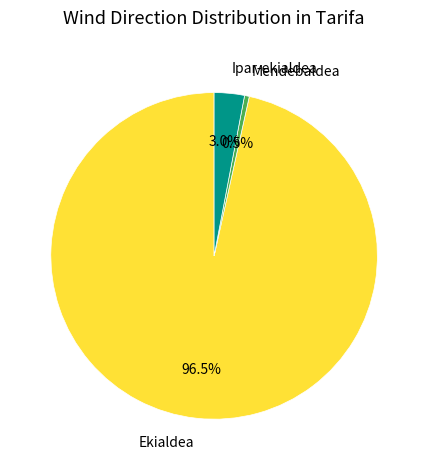

Is there a majority slice in this chart?

Yes